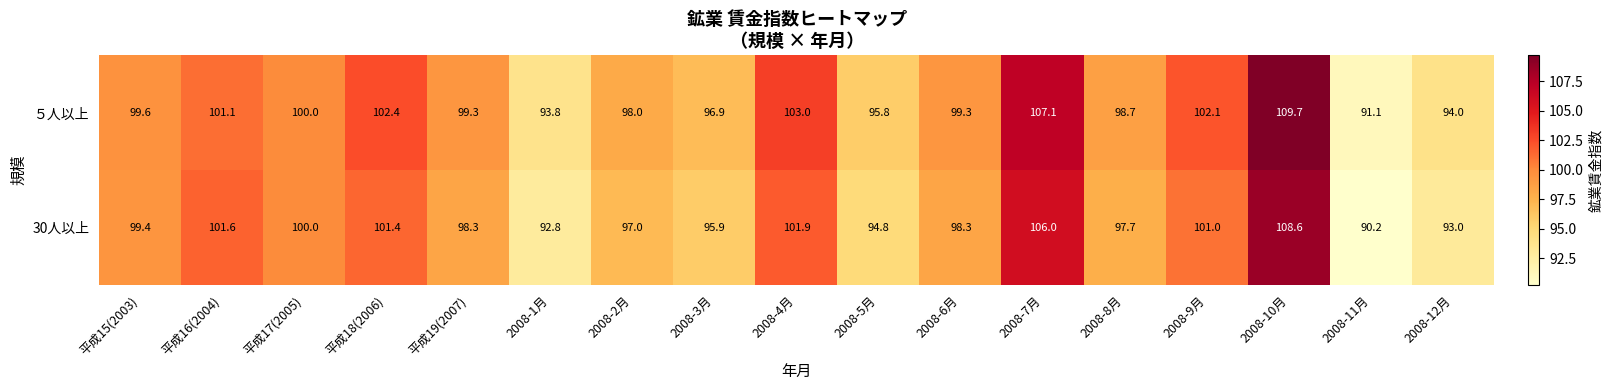

What is the sum of the ５人以上 values at 平成18(2006) and 平成19(2007)?

201.7